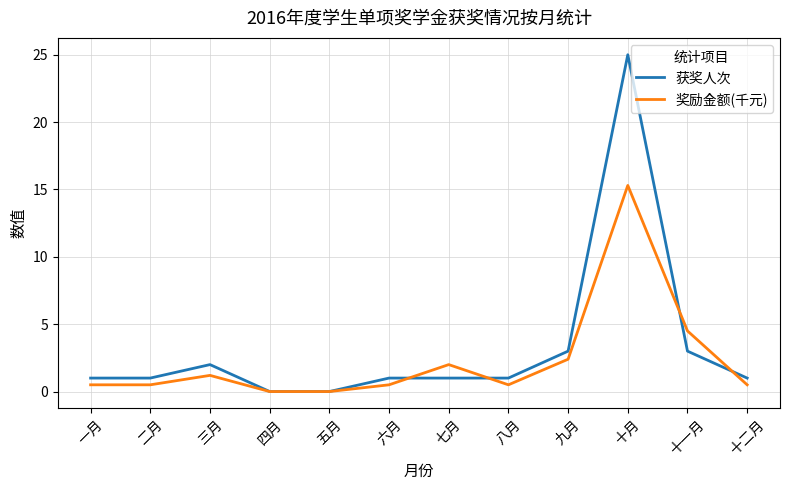

Rank the series by their maximum value, from lowest to highest.

奖励金额(千元), 获奖人次